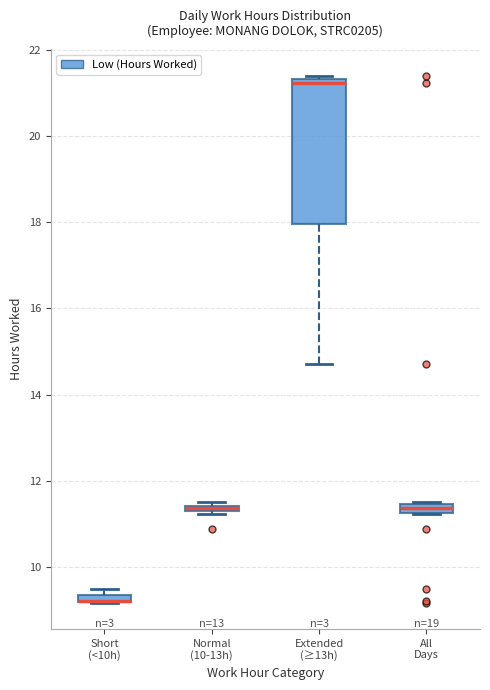

Where is the lower edge of the box for Normal (10-13h) on the y-axis? The values are not printed on the chart, so give them approximately, as read against the axis.

11.2